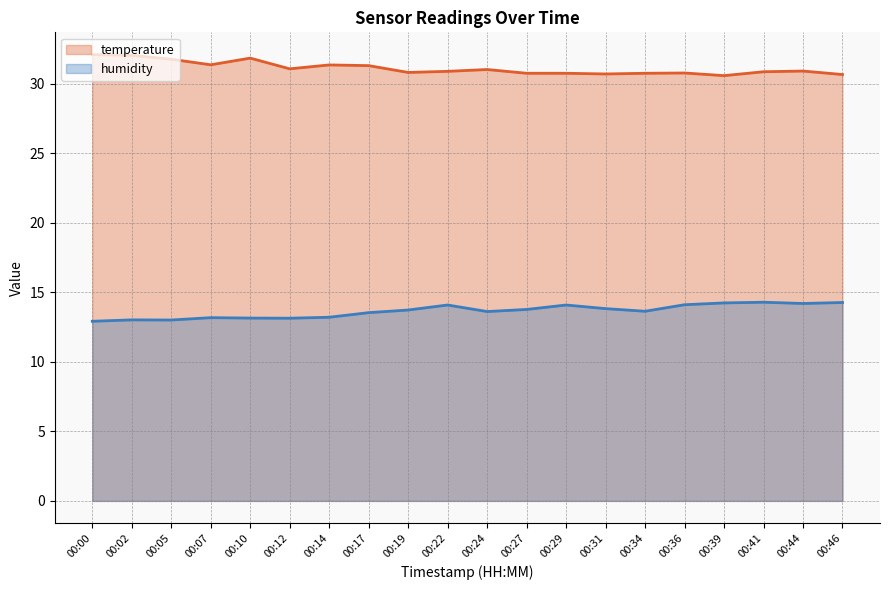

Reading left to right, list all the values displayed in this chart.

temperature: 00:00=32.1	00:02=32.0	00:05=31.8	00:07=31.4	00:10=31.9	00:12=31.1	00:14=31.4	00:17=31.3	00:19=30.8	00:22=30.9	00:24=31.0	00:27=30.8	00:29=30.8	00:31=30.7	00:34=30.8	00:36=30.8	00:39=30.6	00:41=30.9	00:44=30.9	00:46=30.7
humidity: 00:00=12.9	00:02=13.0	00:05=13.0	00:07=13.2	00:10=13.2	00:12=13.1	00:14=13.2	00:17=13.5	00:19=13.7	00:22=14.1	00:24=13.6	00:27=13.8	00:29=14.1	00:31=13.8	00:34=13.6	00:36=14.1	00:39=14.2	00:41=14.3	00:44=14.2	00:46=14.3